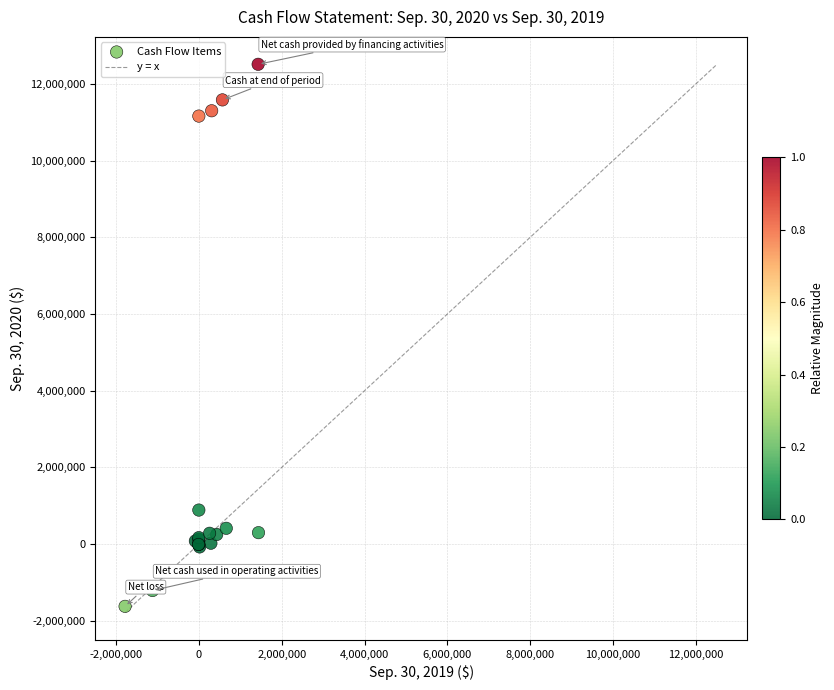

What Y value in the scatter plot is closest to 5443398?

888500